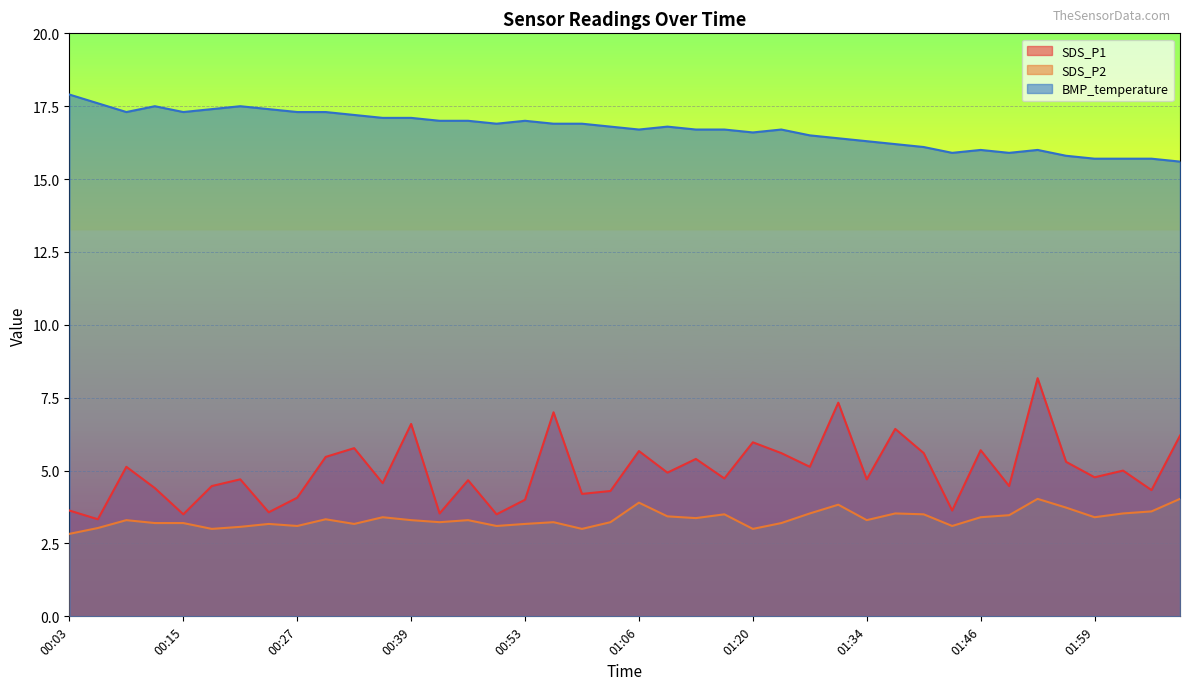

The value of SDS_P1 at 00:03 is 2.3. True or false?

False